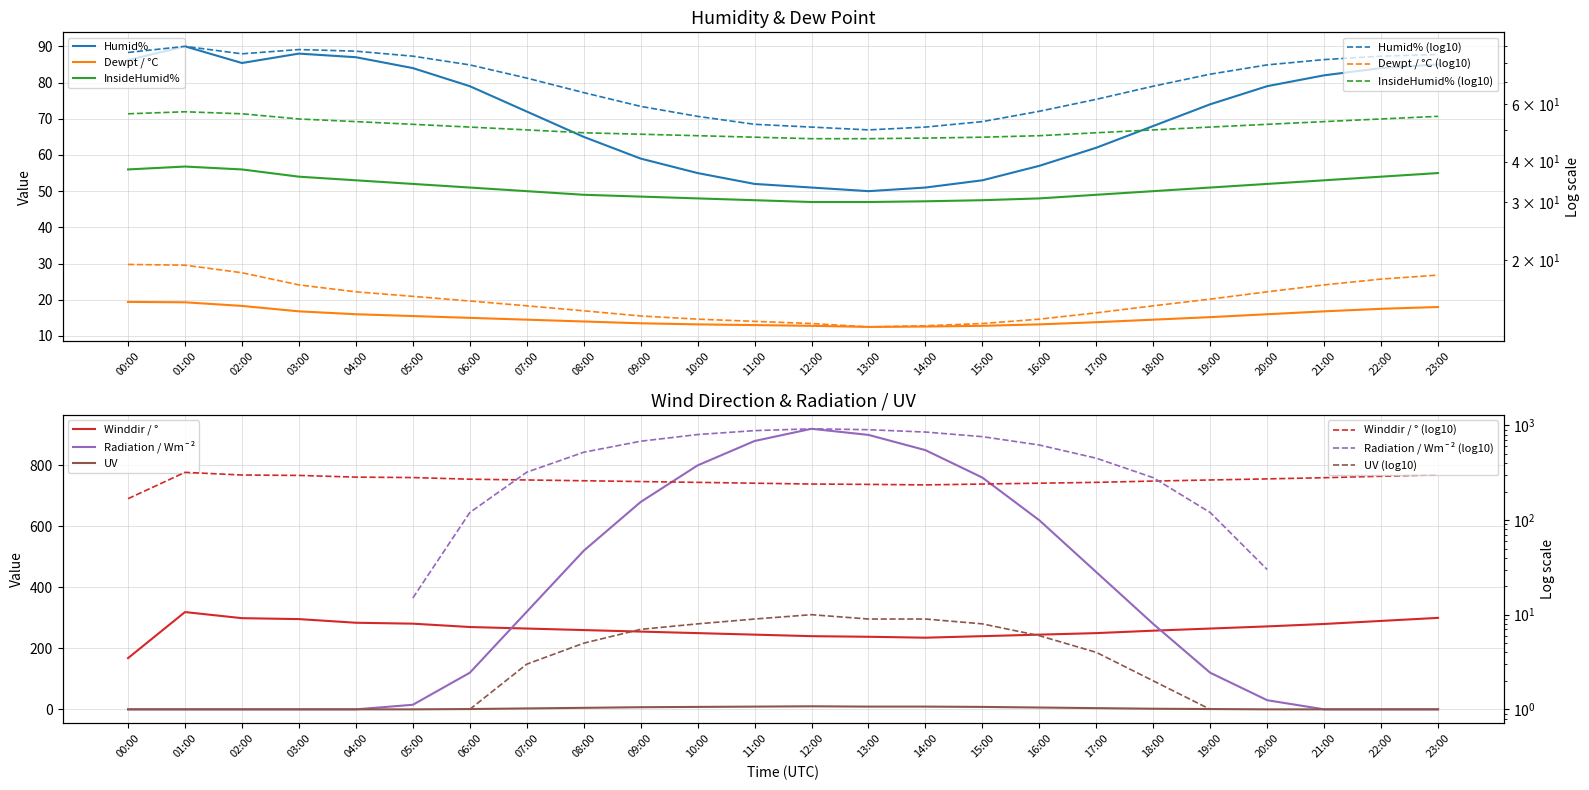

Rank the series at 00:00 from highest to lowest value.

Winddir / °, Humid%, InsideHumid%, Dewpt / °C, Radiation / Wm¯², UV